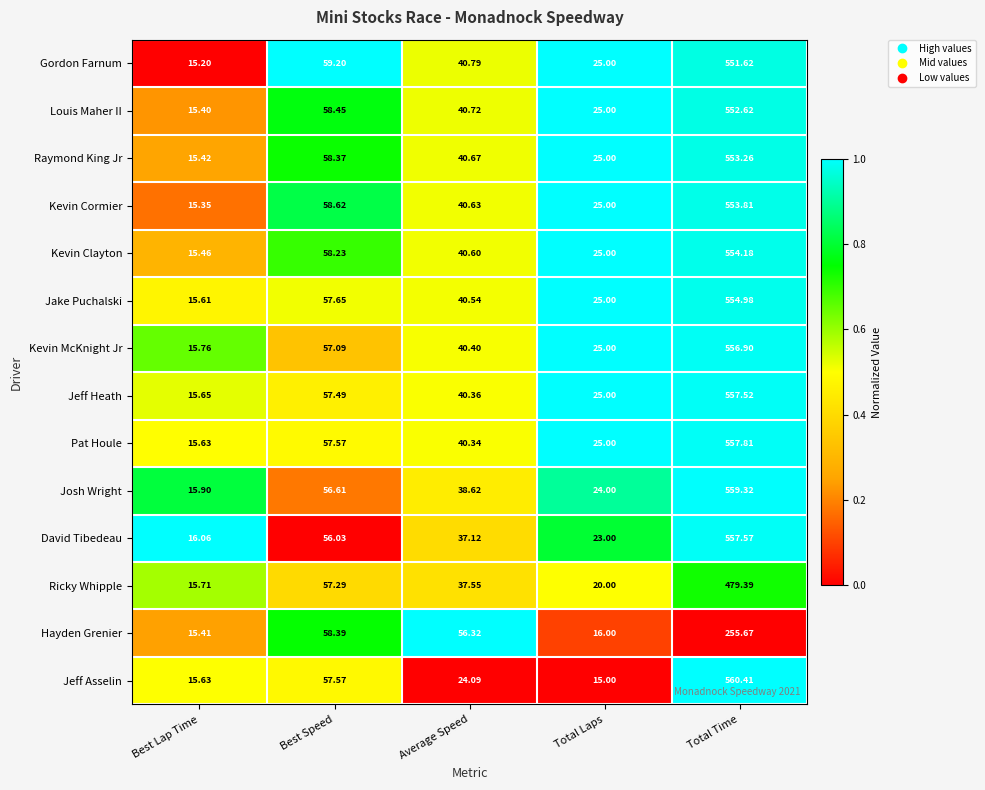

Which series has the largest total across all categories?

Pat Houle